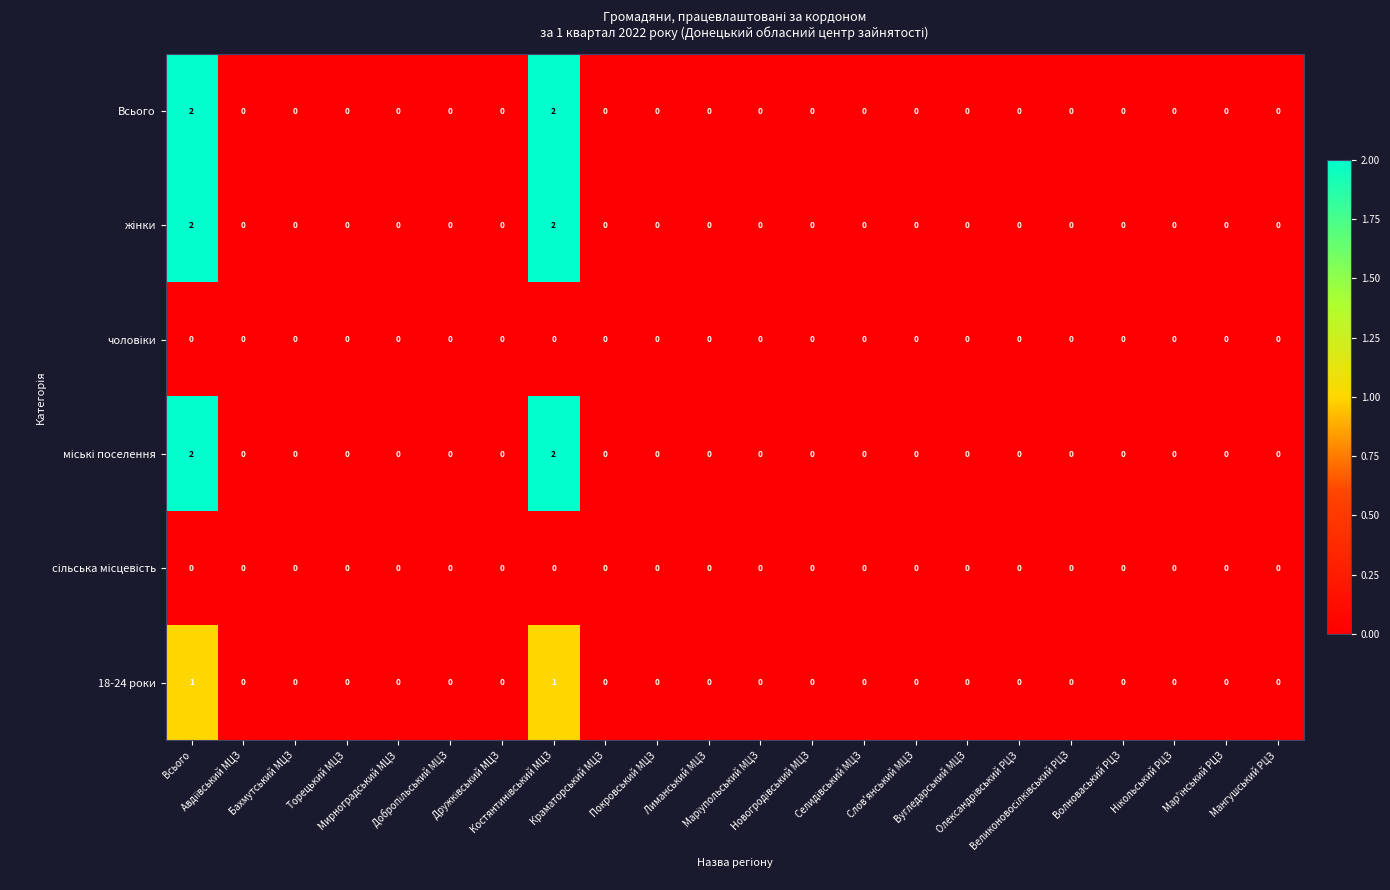

How many distinct data groups are displayed?

6